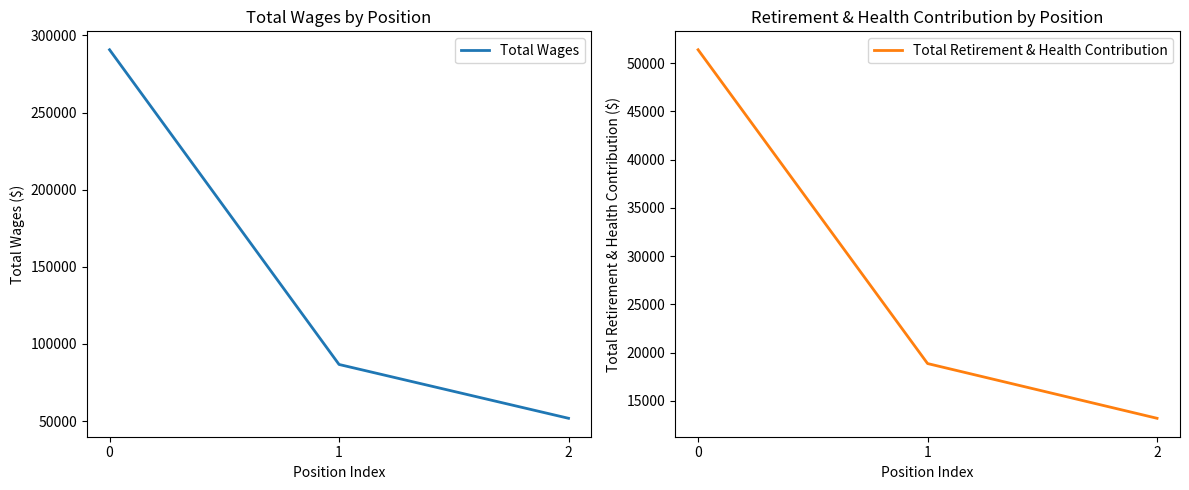

What is the sum of all Total Retirement & Health Contribution values?

83465